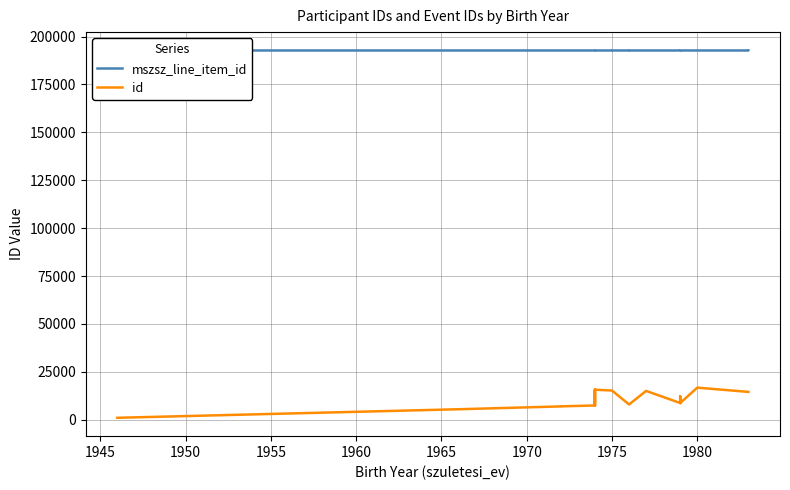

Is this an area chart (filled region under the line)?

No